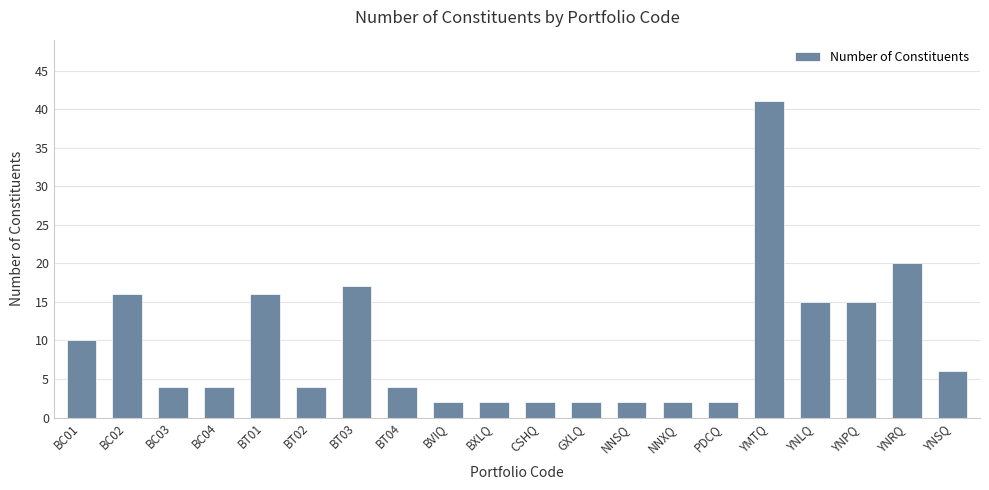

Between BC03 and BC02, which is larger?

BC02